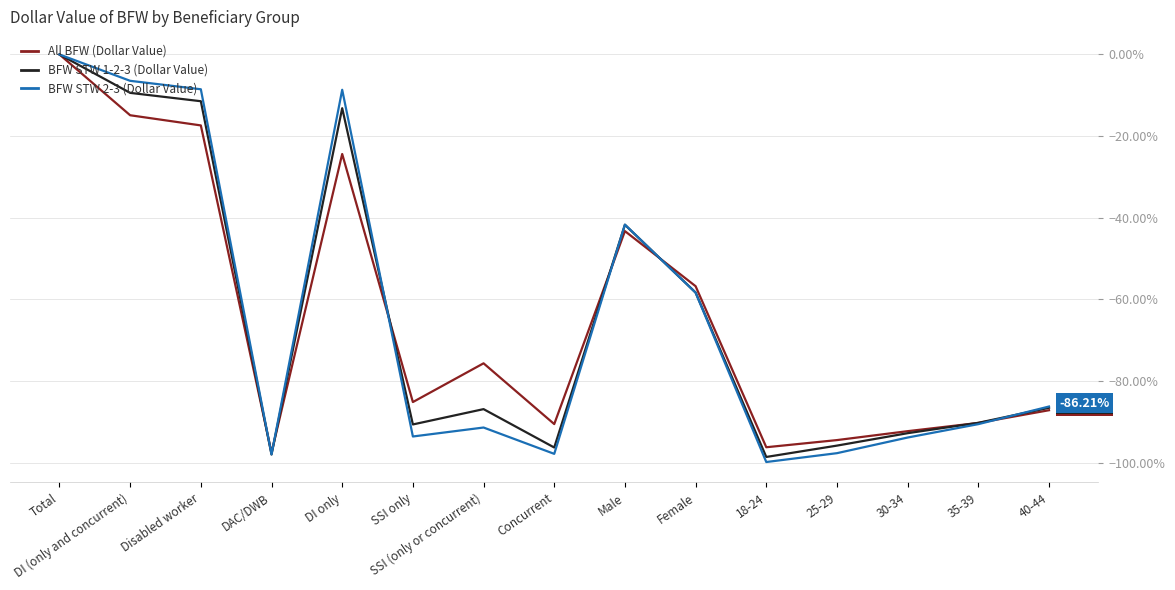

What are all the series names shown in the legend?

All BFW (Dollar Value), BFW STW 1-2-3 (Dollar Value), BFW STW 2-3 (Dollar Value)